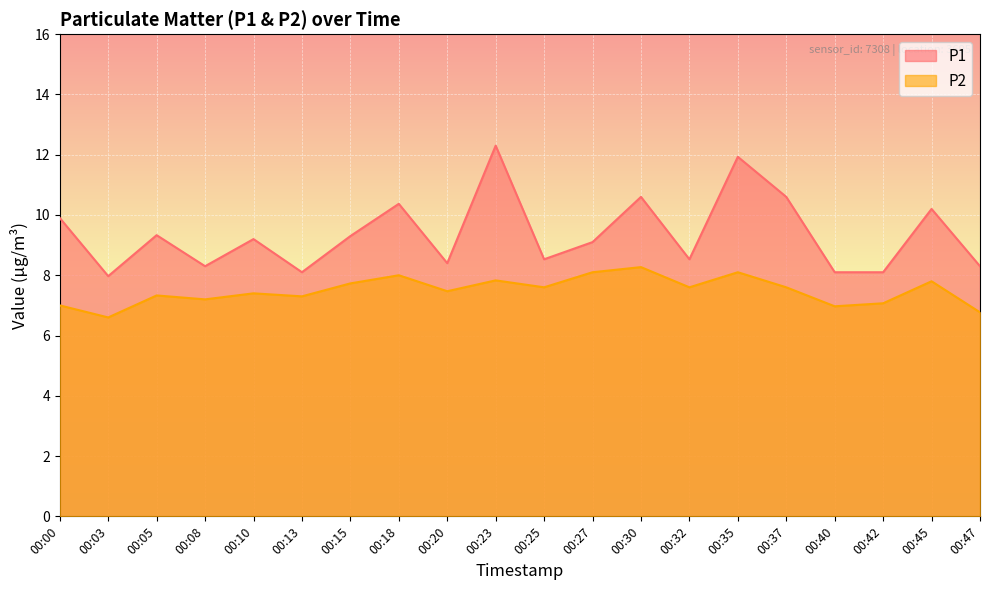

True or false: P1 and P2 cross at least once.

False